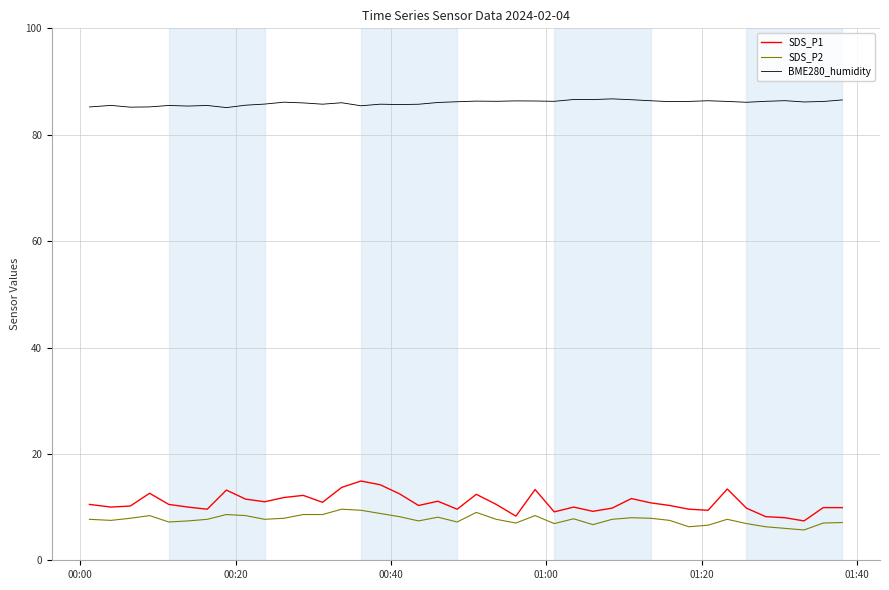

Which series has the largest total across all categories?

BME280_humidity